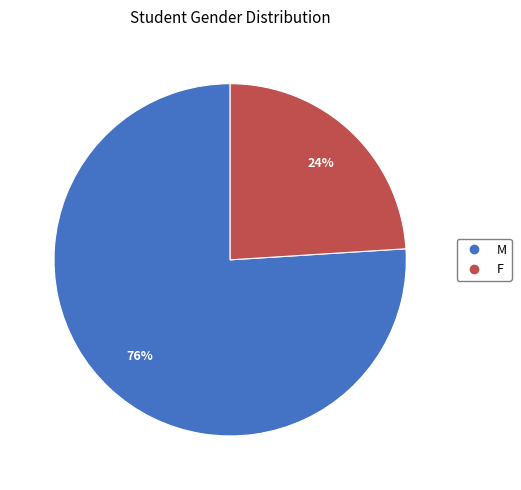

To the nearest percent, what is the average slice percentage?

50%